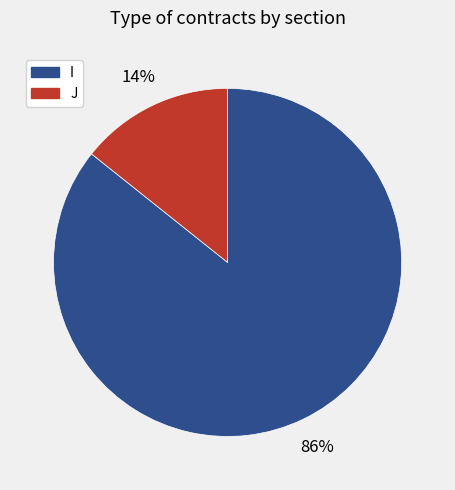

Count the number of slices in the pie.

2